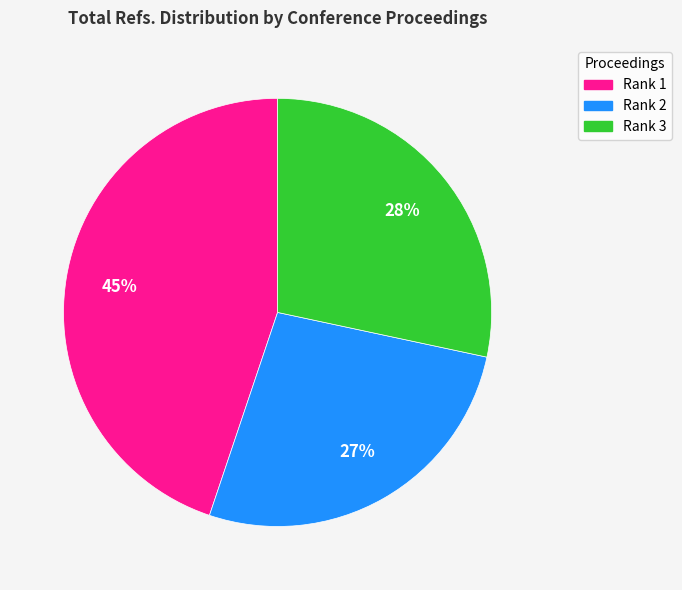

Is there any slice that represents more than half of the pie?

No